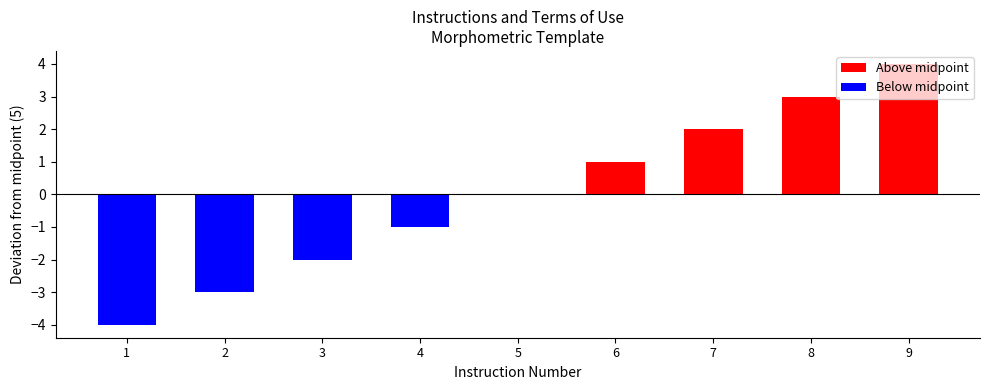

Rank the series at 1 from highest to lowest value.

Above midpoint, Below midpoint